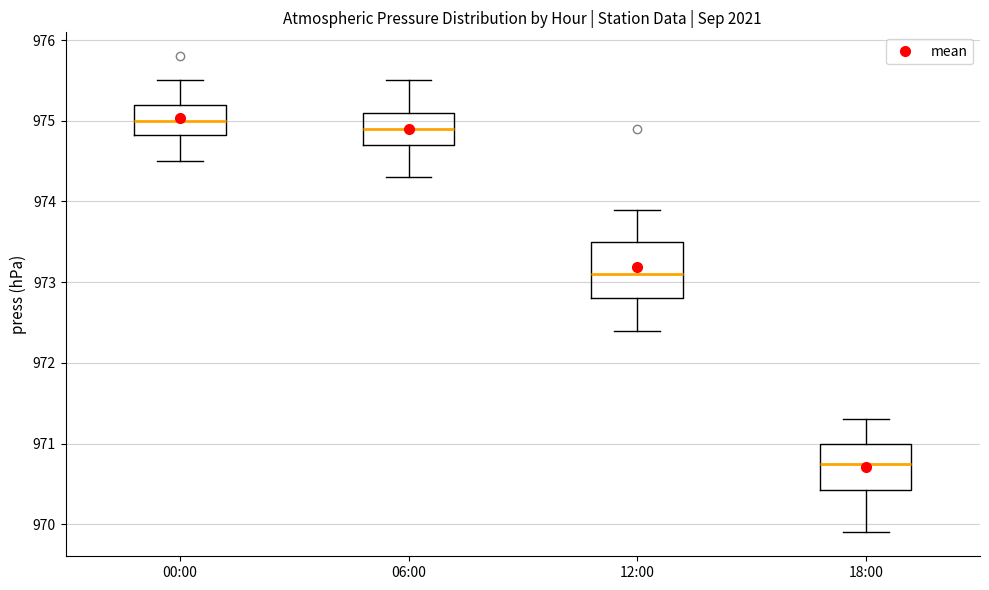

Reading left to right, read every box against the y-axis: the position of its median line, the range the box covers, and the ends of its whiskers. The values are not printed on the chart, so give them approximately, as read against the axis.

00:00: median 975.0, box 974.8 to 975.2, whiskers 974.5 to 975.5
06:00: median 974.9, box 974.7 to 975.1, whiskers 974.3 to 975.5
12:00: median 973.1, box 972.8 to 973.5, whiskers 972.4 to 973.9
18:00: median 970.8, box 970.4 to 971.0, whiskers 969.9 to 971.3